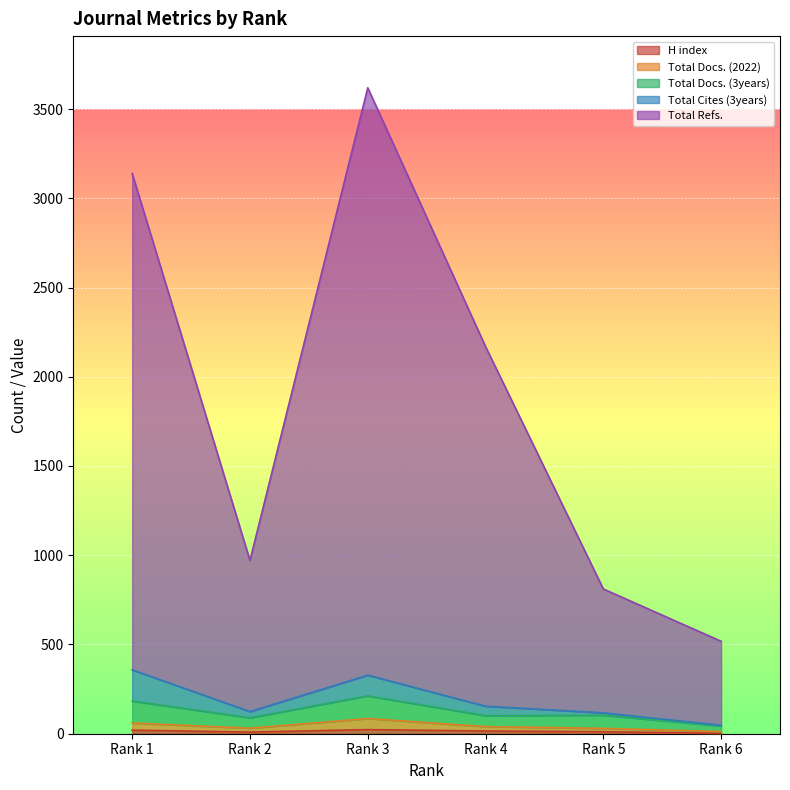

What is the sum of the Total Docs. (2022) values at Rank 6 and Rank 3?

97